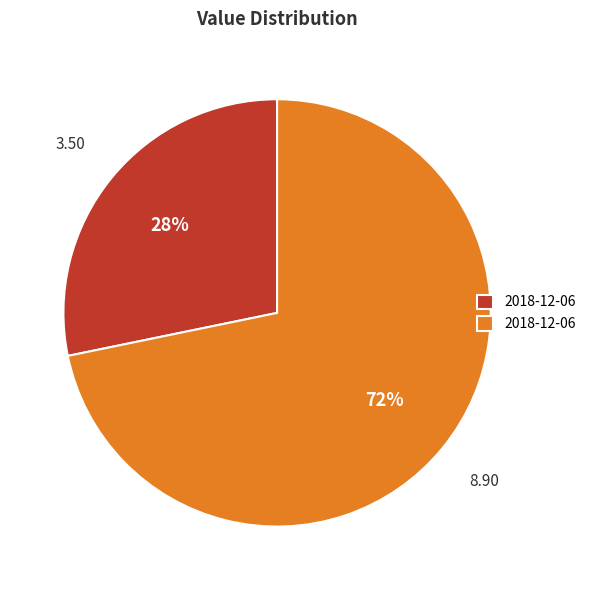

To the nearest percent, what is the difference between the largest and smallest slice percentages?

44%